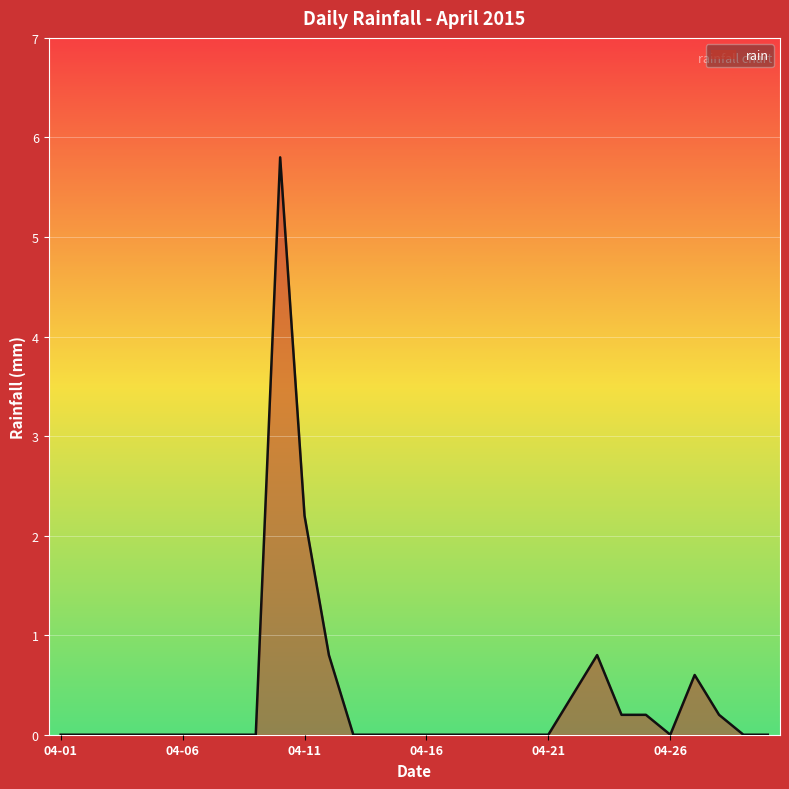

What is the difference between the maximum and minimum values?

5.8